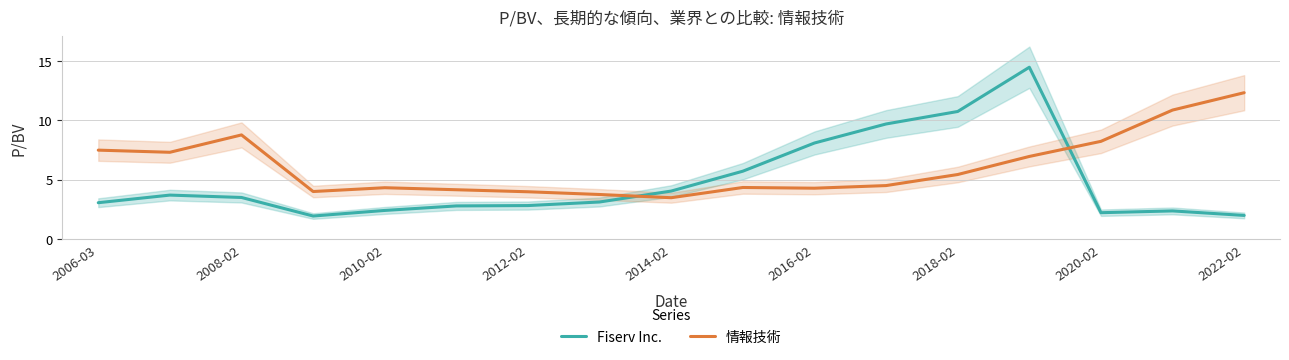

What is the total value across all series at 2006-03?

10.6